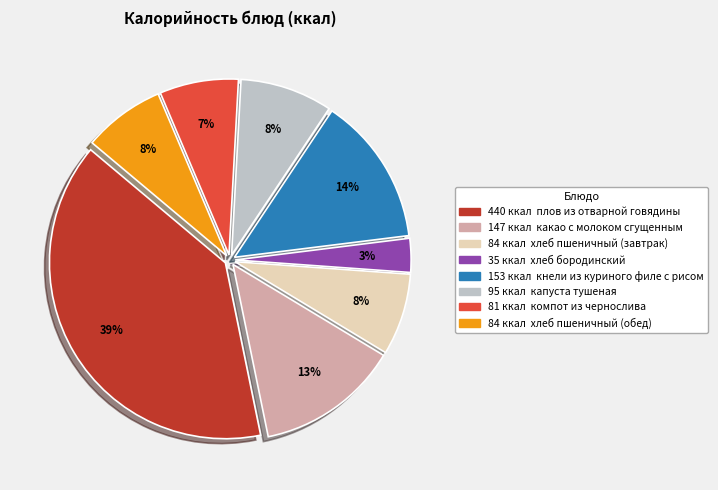

To the nearest percent, what is the average slice percentage?

12%